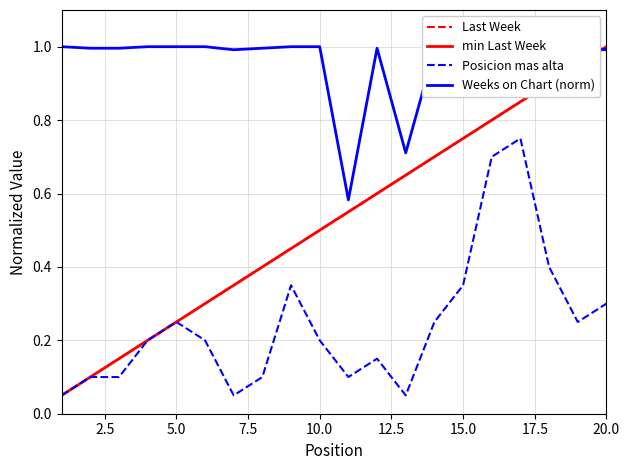

What is the difference between the Posicion mas alta values at 12.5 and 14?

0.1